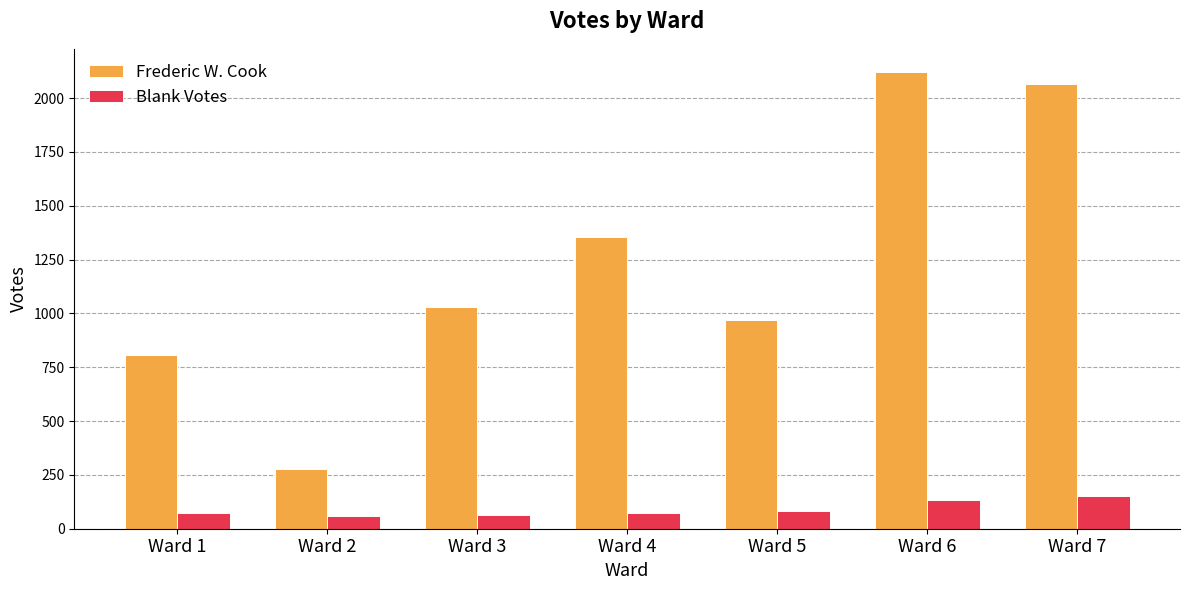

What is the difference between the highest and lowest values at Ward 5?

887